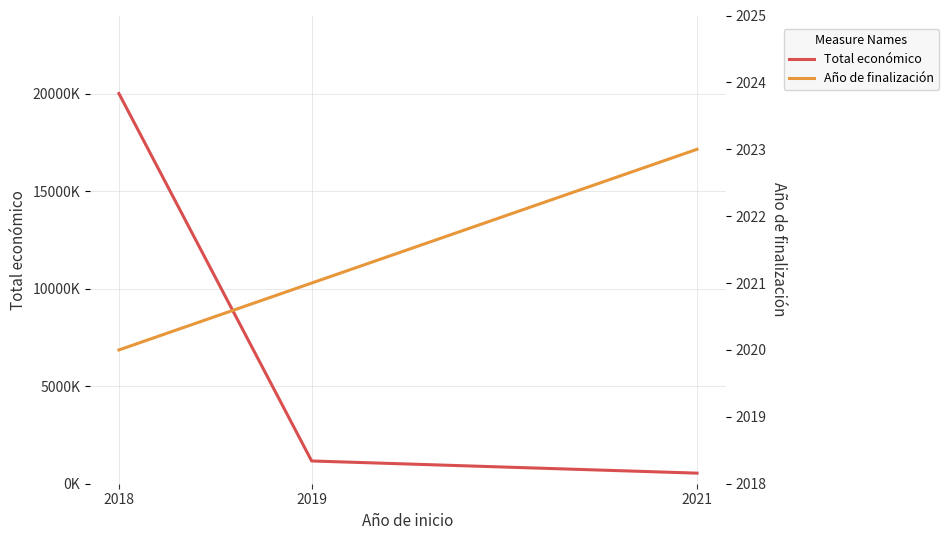

True or false: Año de finalización has a value of 3353 at 2018.

False